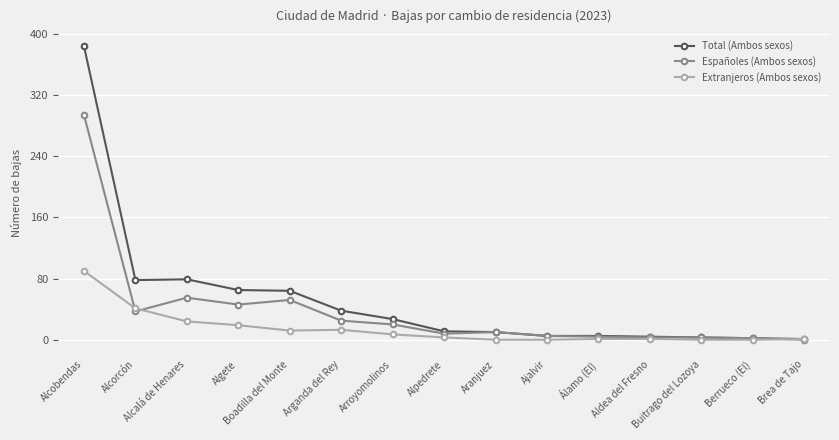

Which series has the widest spread of values?

Total (Ambos sexos)